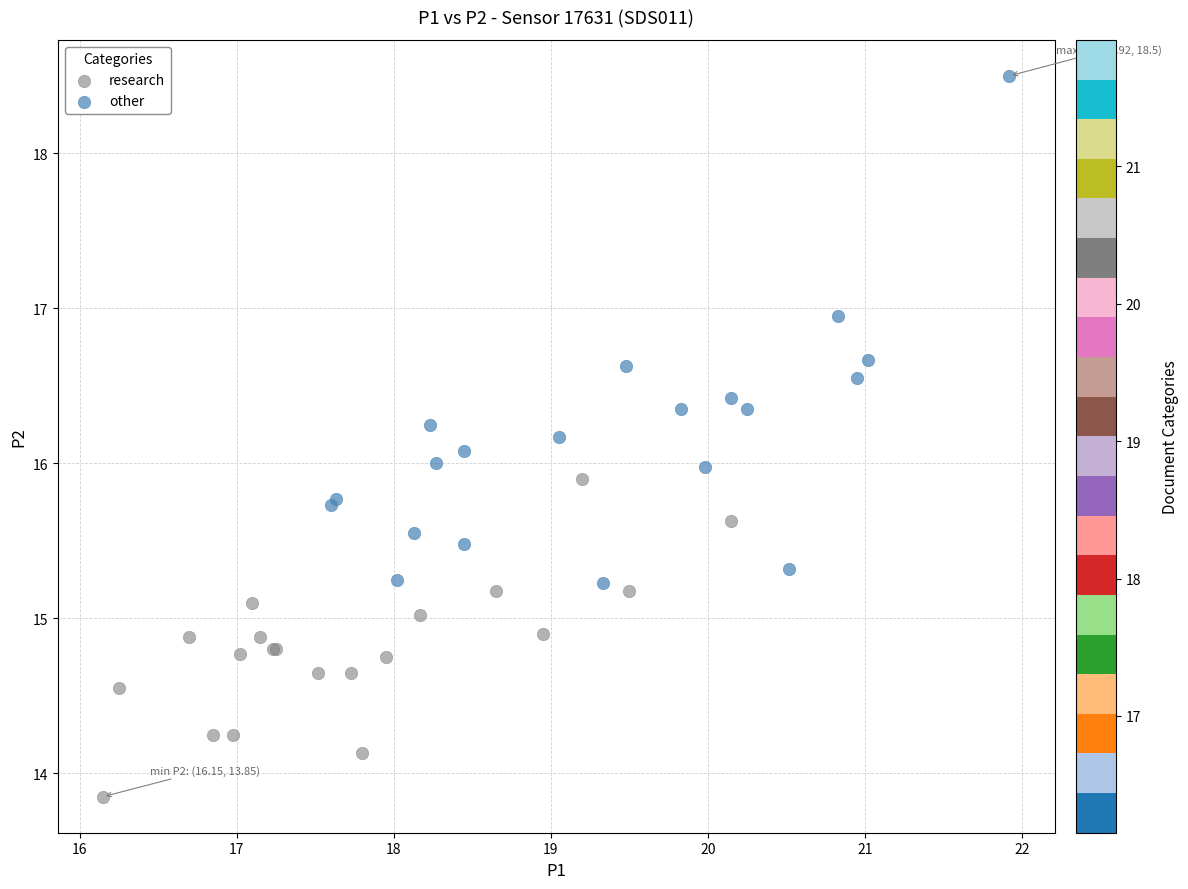

Which series reaches the minimum Y coordinate?

research